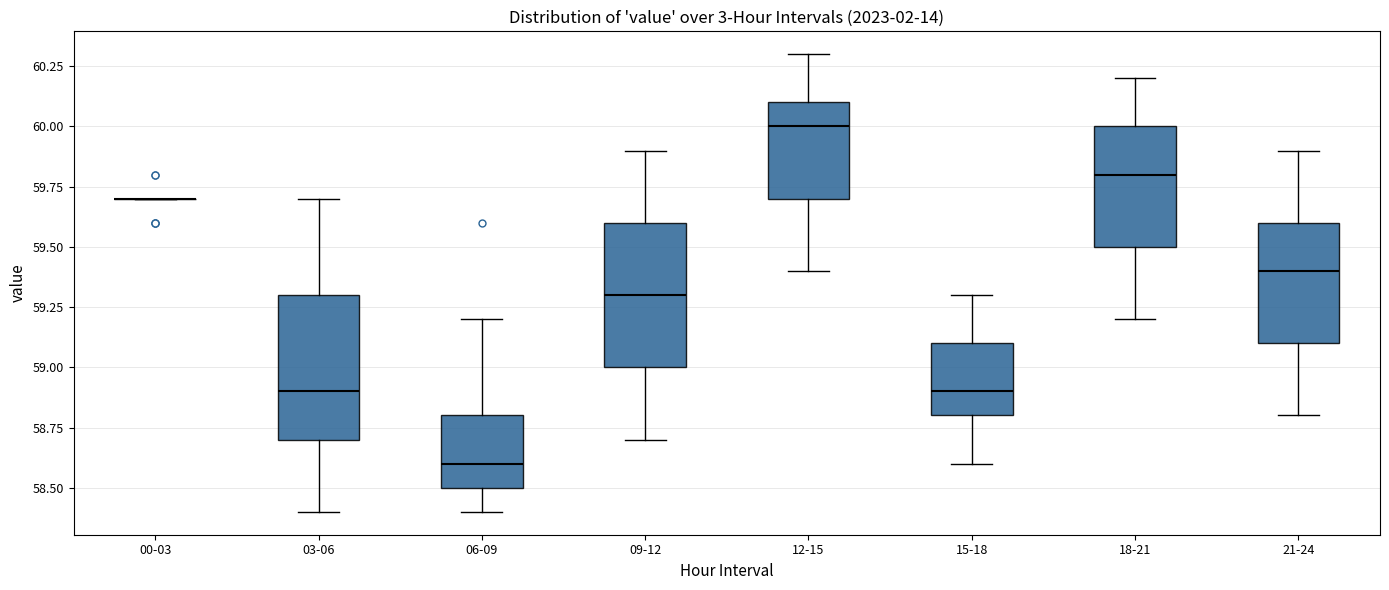

Reading left to right, transcribe this box plot: for each box, give where its median line is, the range the box spans, and where its two whiskers end, as read against the y-axis. The values are not printed on the chart, so give them approximately, as read against the axis.

00-03: box collapsed to a line at 59.7, whiskers 59.7 to 59.7
03-06: median 58.9, box 58.7 to 59.3, whiskers 58.4 to 59.7
06-09: median 58.6, box 58.5 to 58.8, whiskers 58.4 to 59.2
09-12: median 59.3, box 59.0 to 59.6, whiskers 58.7 to 59.9
12-15: median 60.0, box 59.7 to 60.1, whiskers 59.4 to 60.3
15-18: median 58.9, box 58.8 to 59.1, whiskers 58.6 to 59.3
18-21: median 59.8, box 59.5 to 60.0, whiskers 59.2 to 60.2
21-24: median 59.4, box 59.1 to 59.6, whiskers 58.8 to 59.9